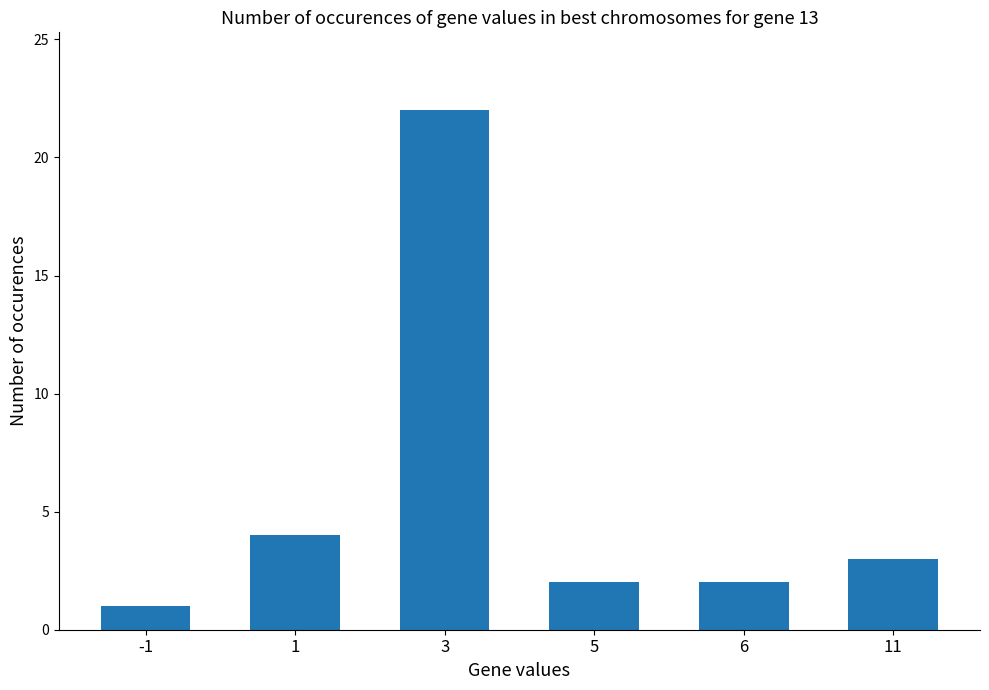

Where is the data nearest to the value 11?

1